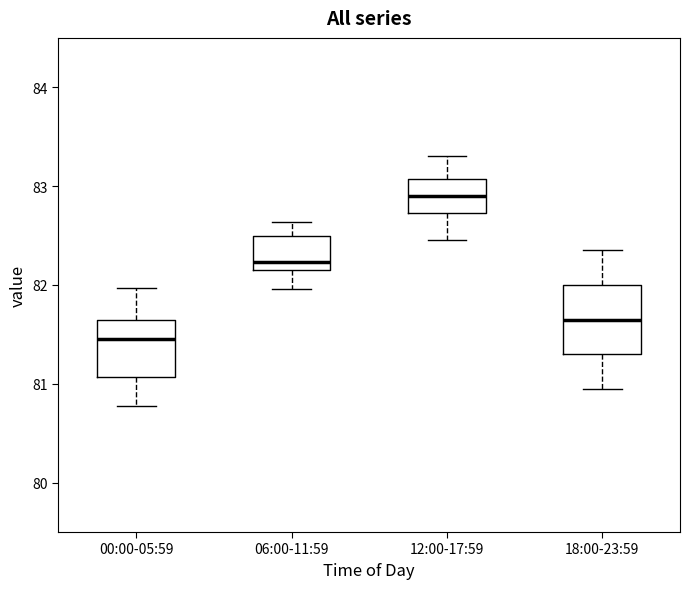

Which box is the tallest, from its lower edge to its upper edge?

18:00-23:59